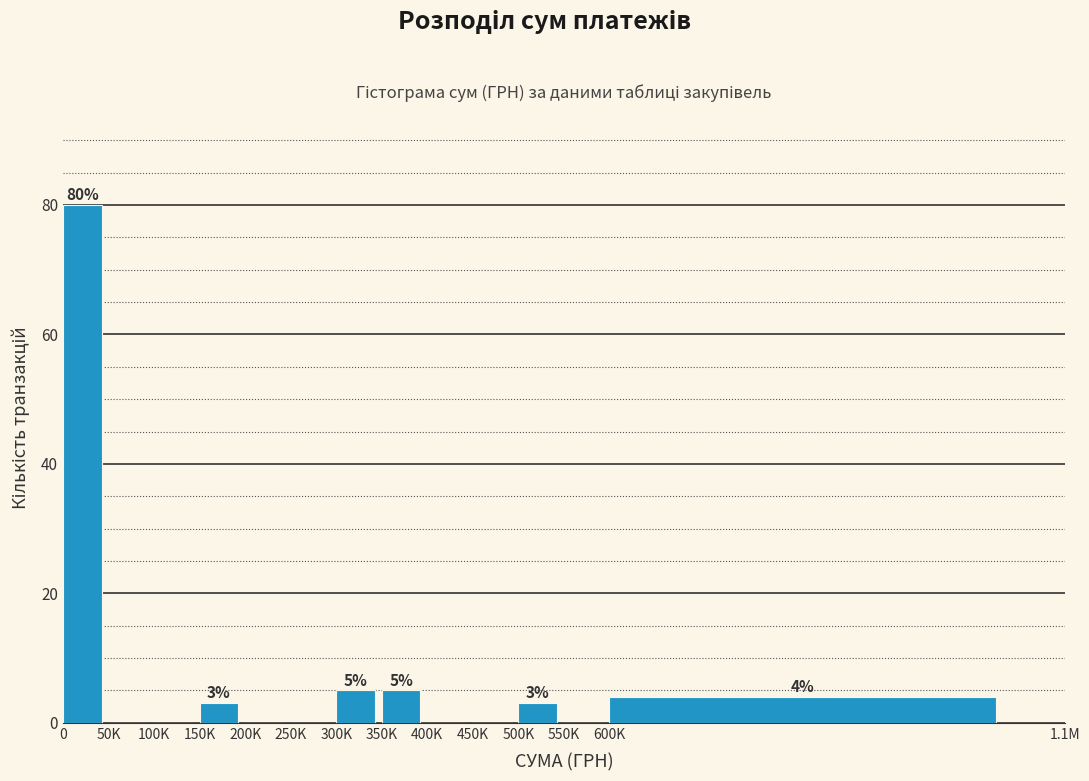

Reading left to right, extract all data points from this chart.

0=80	50K=0	100K=0	150K=3	200K=0	250K=0	300K=5	350K=5	400K=0	450K=0	500K=3	550K=0	600K=4